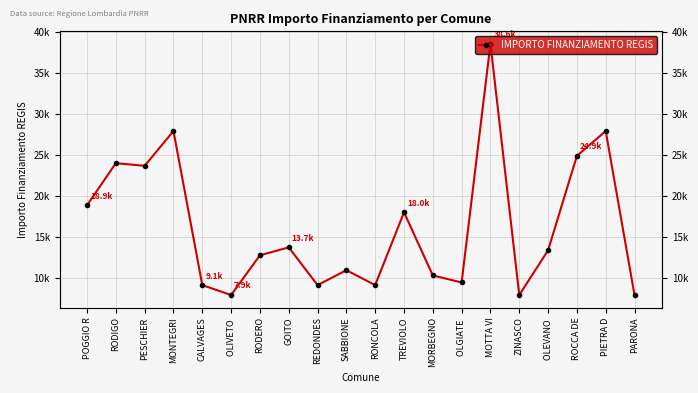

What is the value of the 1st point from the left?

18854